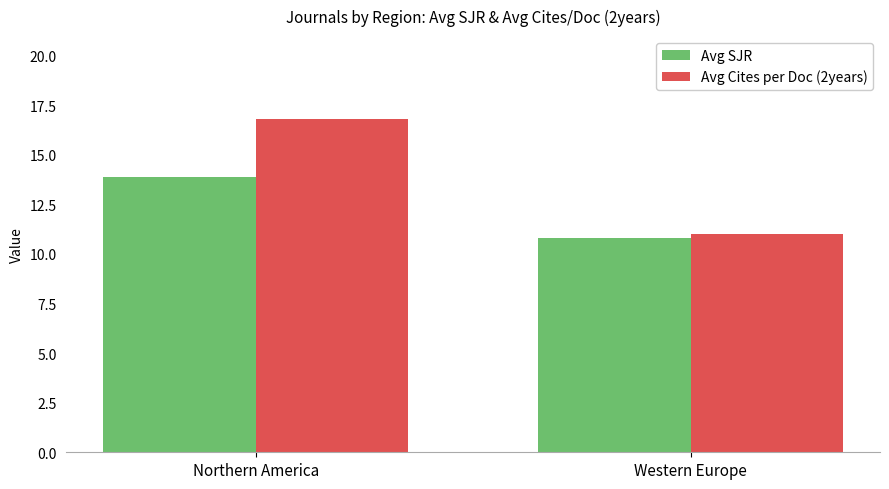

How many groups of bars are there?

2